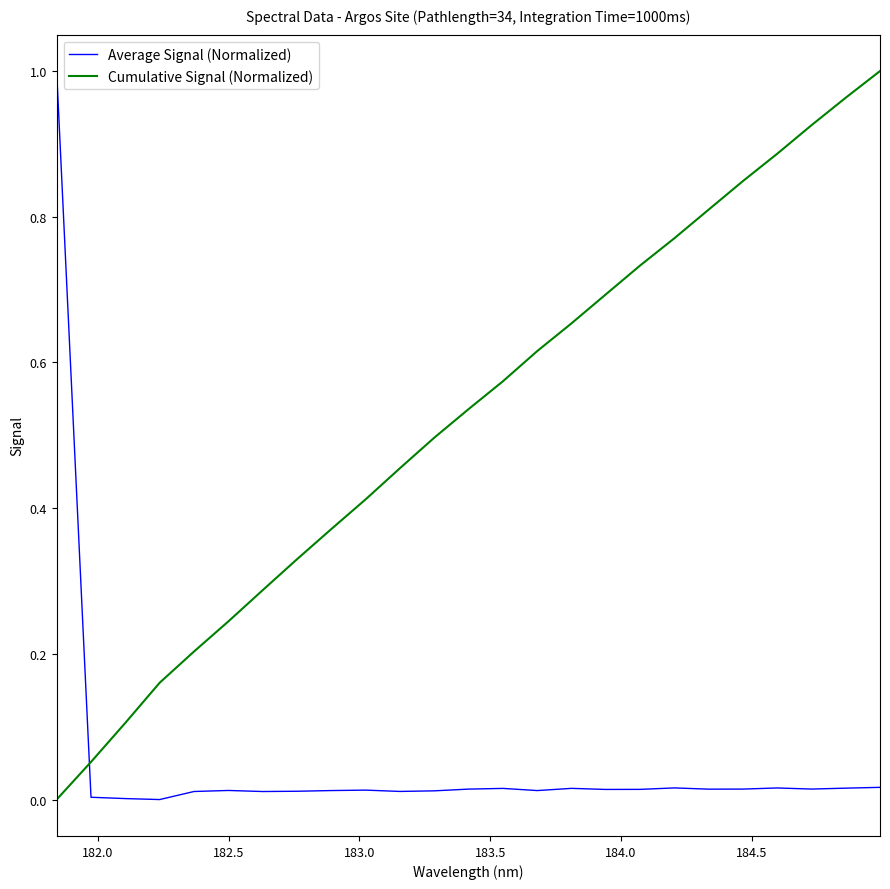

After their last crossing, which series has the higher values: Cumulative Signal (Normalized) or Average Signal (Normalized)?

Cumulative Signal (Normalized)